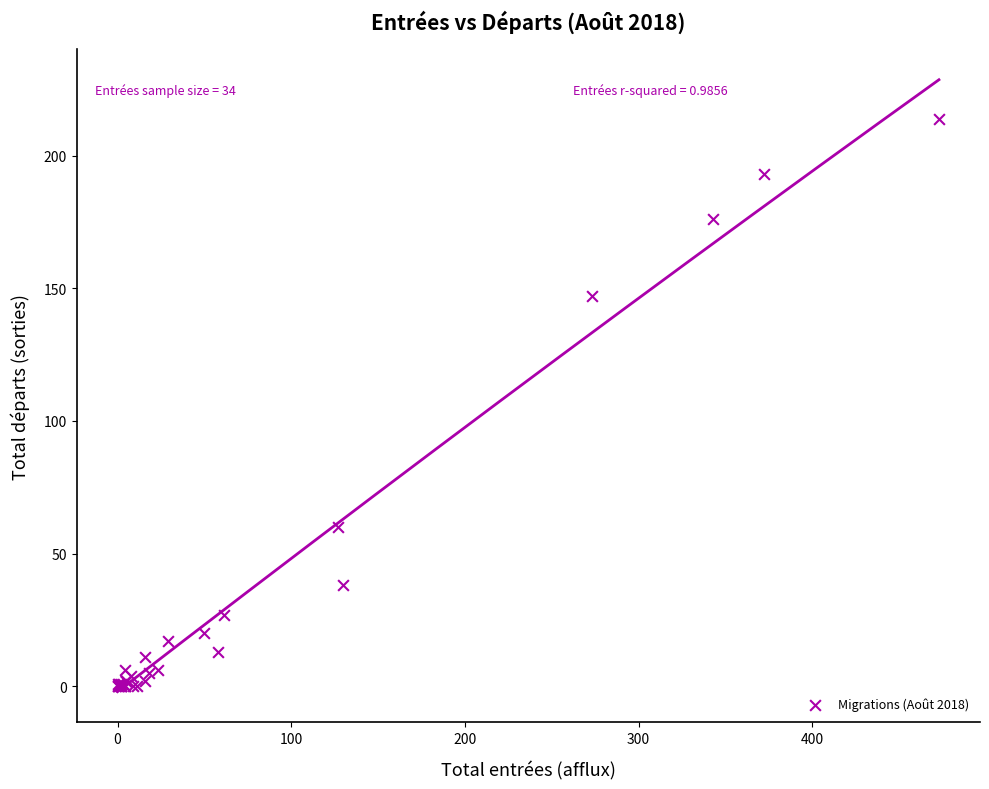

What Y value in the scatter plot is closest to 107?

147